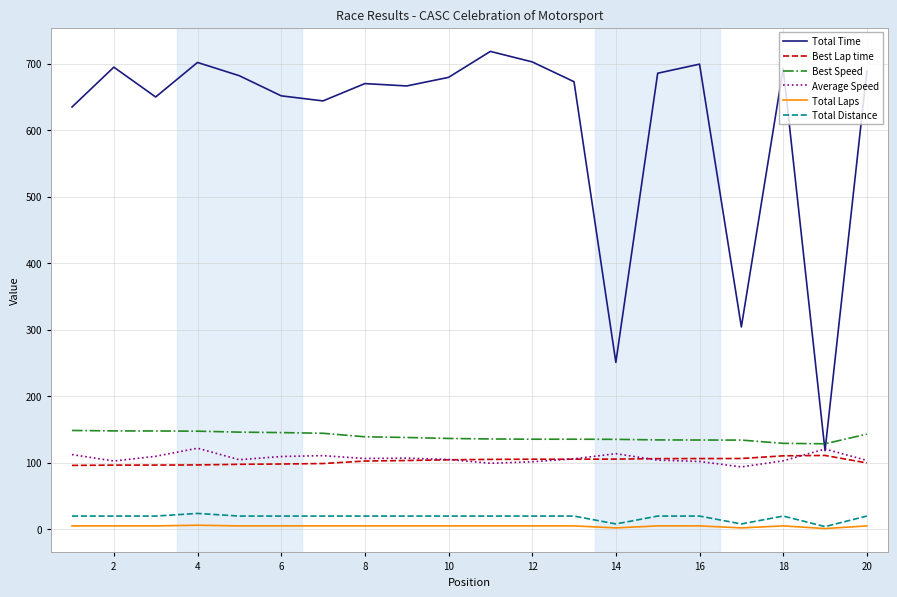

What is the maximum value shown in the chart?

718.3